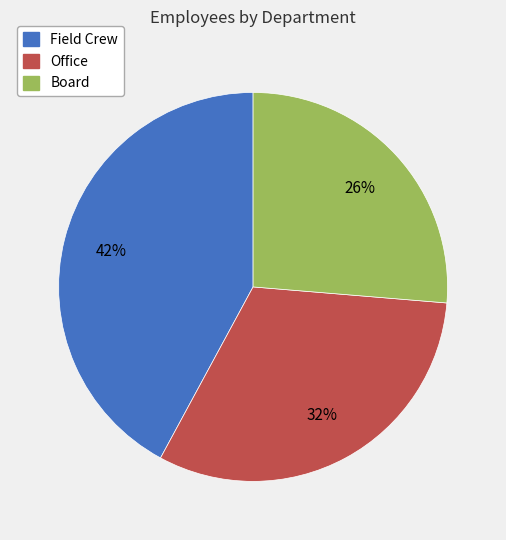

Do Board and Office together represent more than half of the pie?

Yes